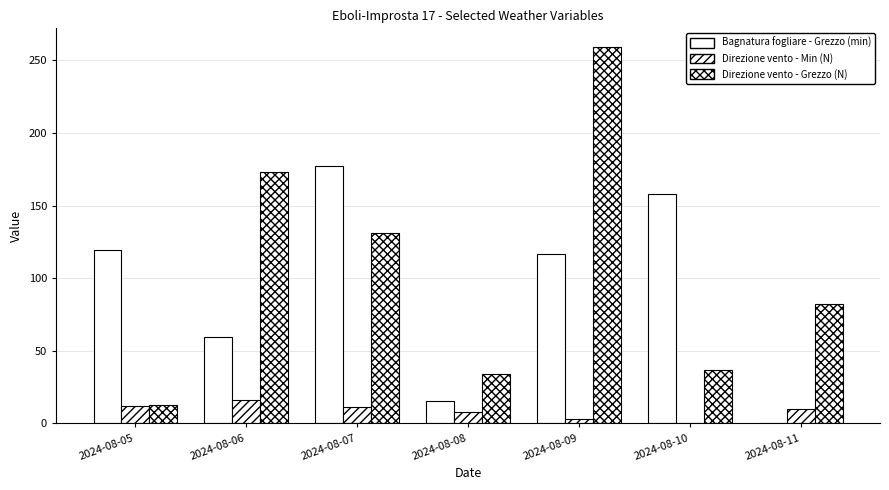

How many data points does each series have?

7